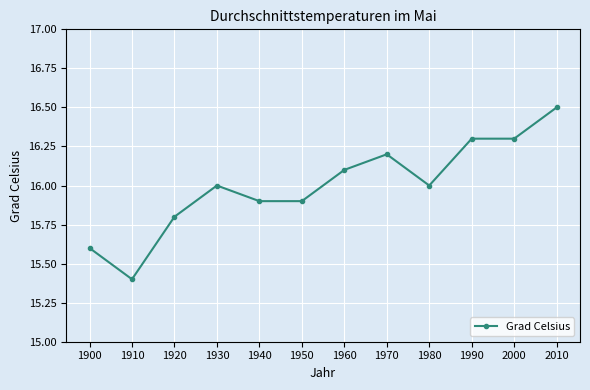

Which label corresponds to the smallest value in the chart?

1910